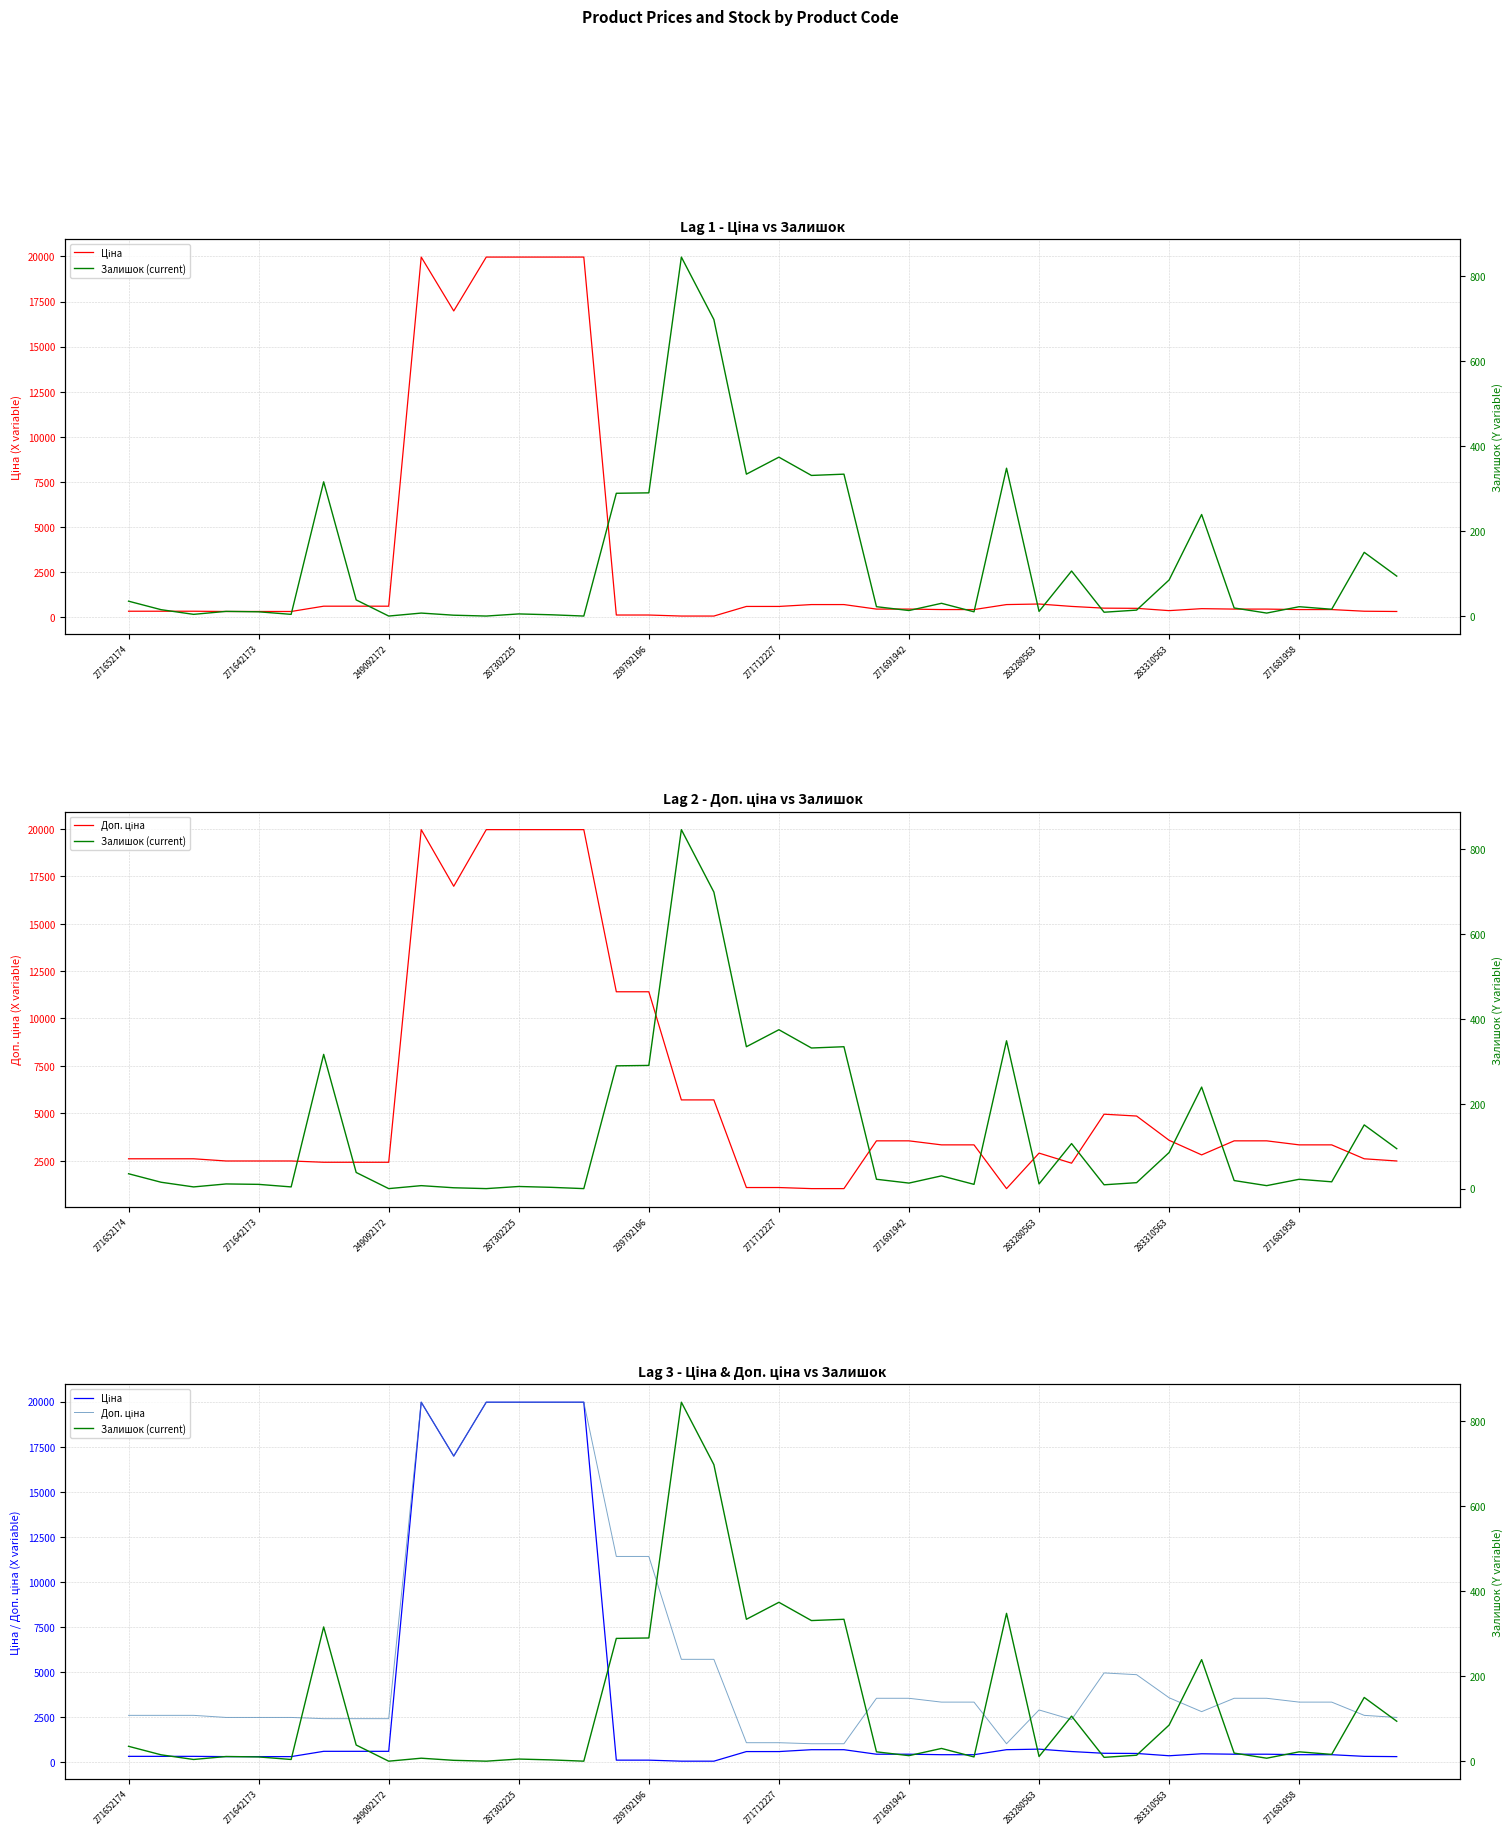

Is it true that Ціна equals 495.0 at 30?

True